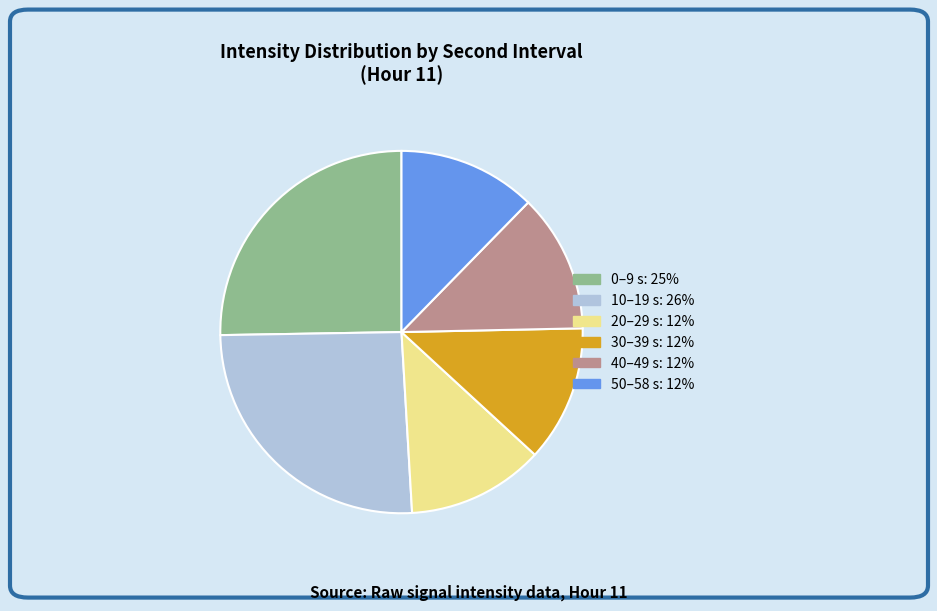

Combined, do 10–19 s: 26% and 0–9 s: 25% account for over 50%?

Yes